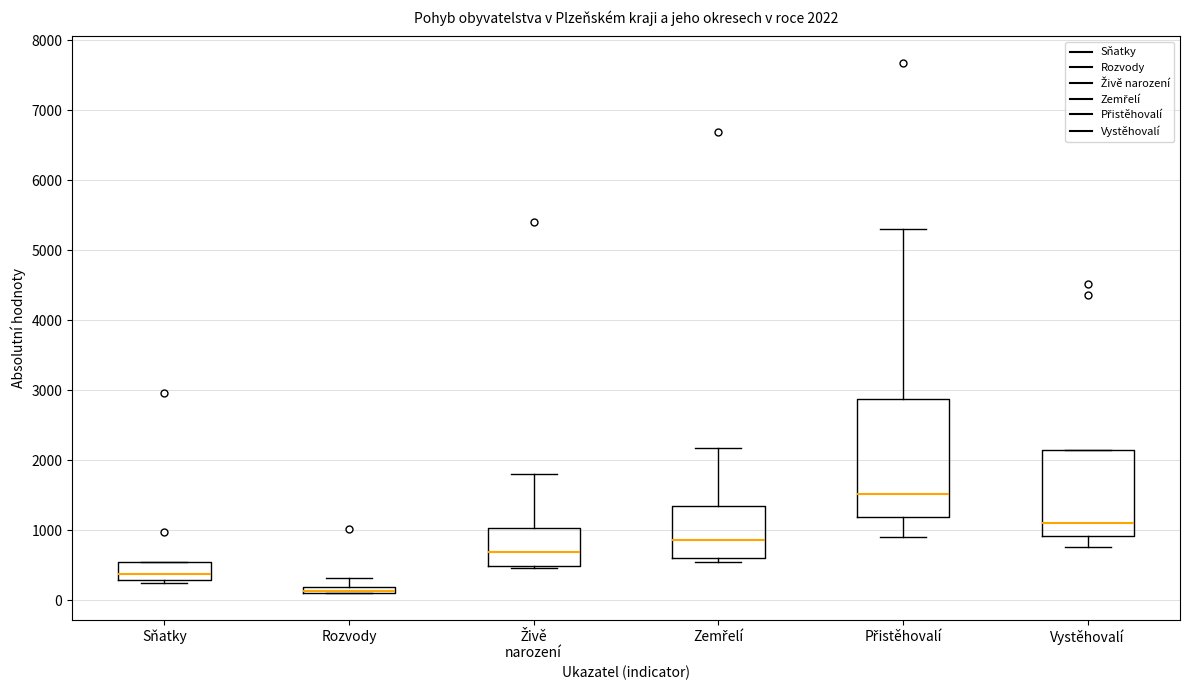

Comparing the boxes themselves (not the whiskers), which one is the tallest?

Přistěhovalí